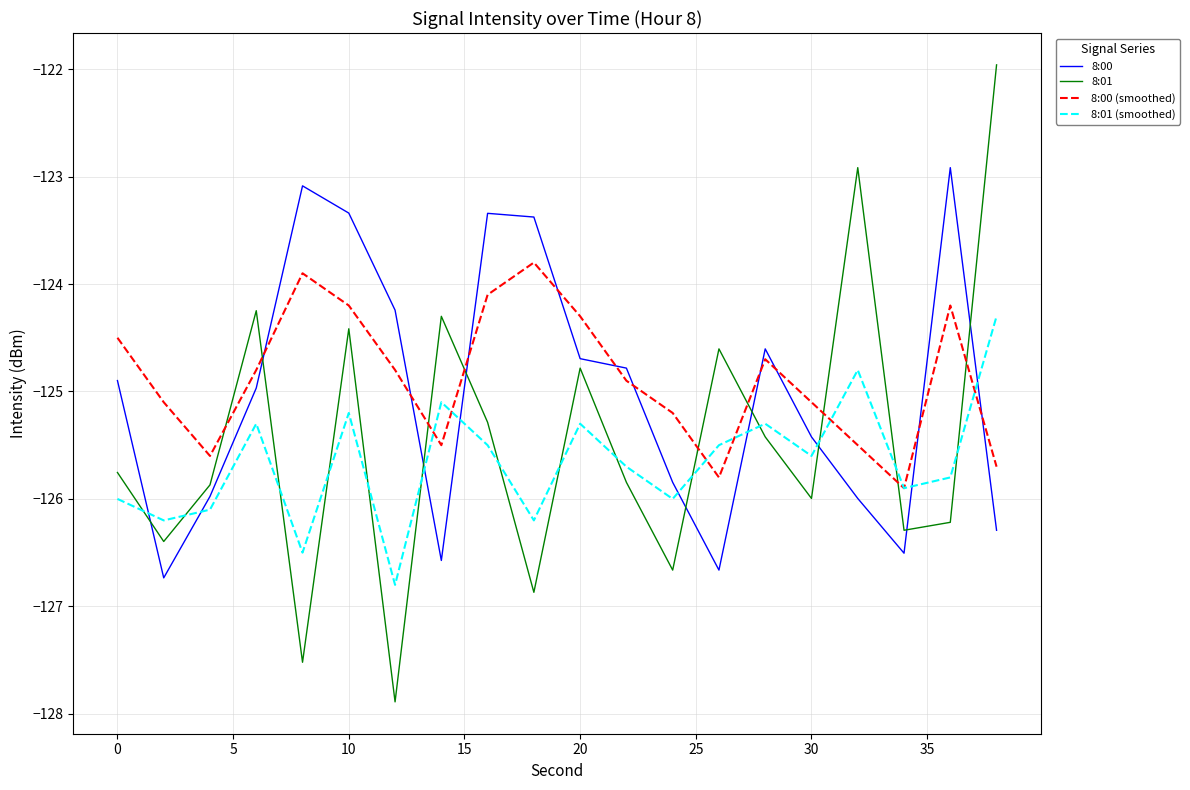

True or false: 8:00 (smoothed) has more than 1 interior local peaks.

True